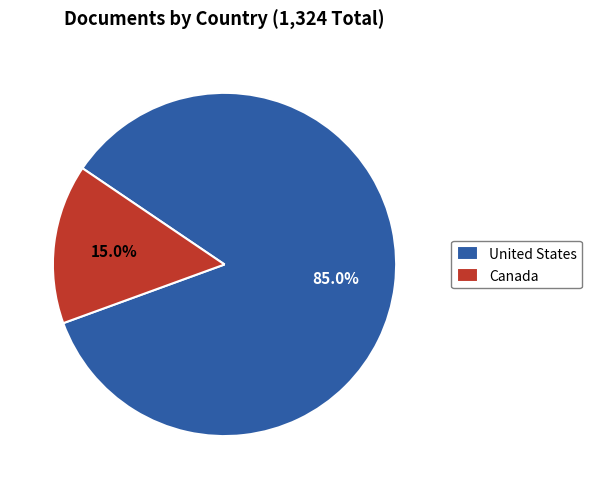

Count the number of slices in the pie.

2